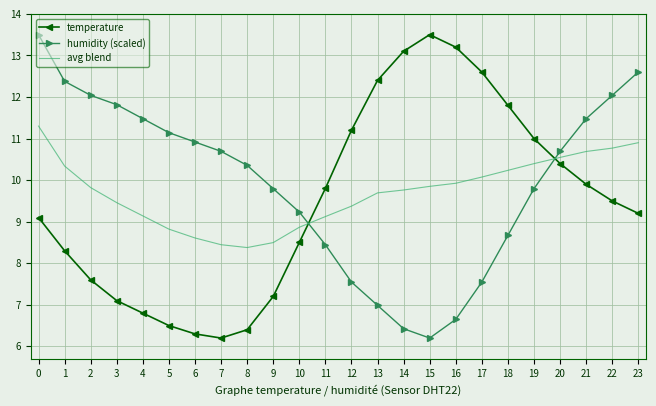

What is the average value of the avg blend series?

9.7